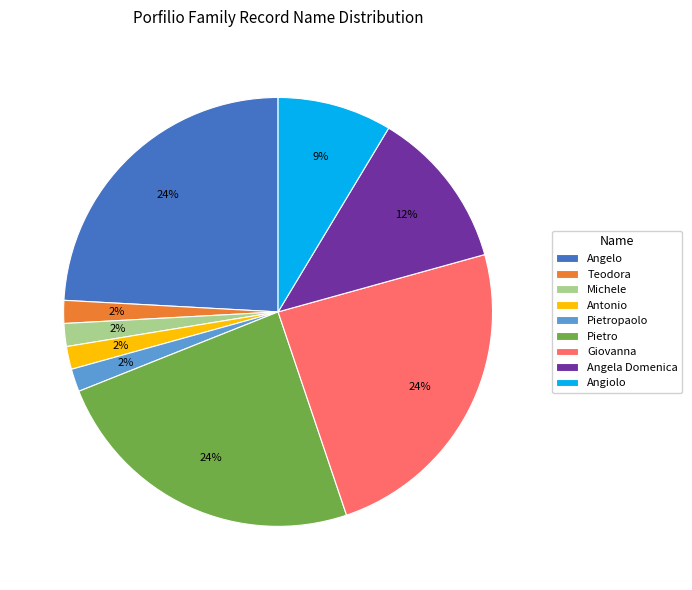

Is it true that Angela Domenica is 5% of the pie?

False